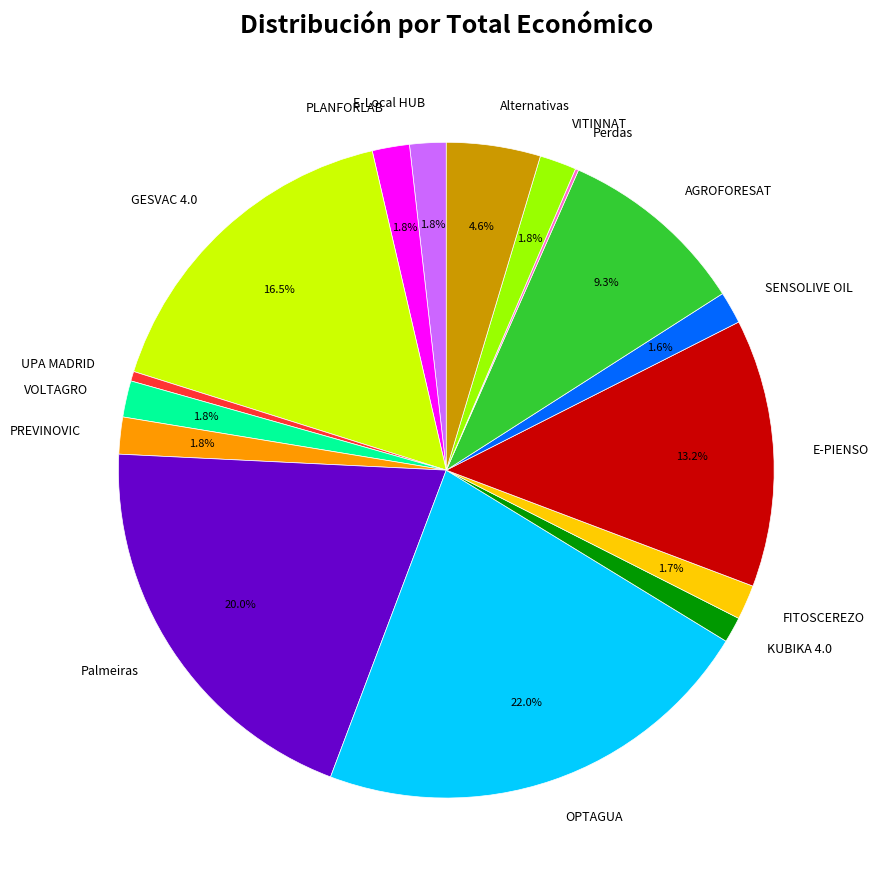

To the nearest percent, what portion does Alternativas represent?

5%